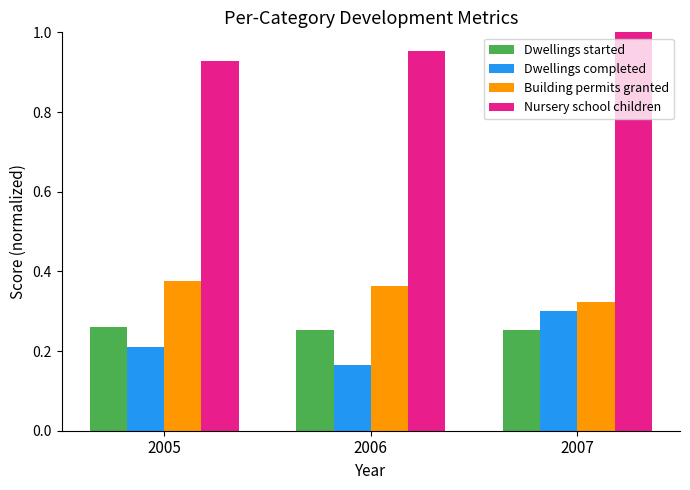

What is the spread (max minus min) of values at 2005?

0.7